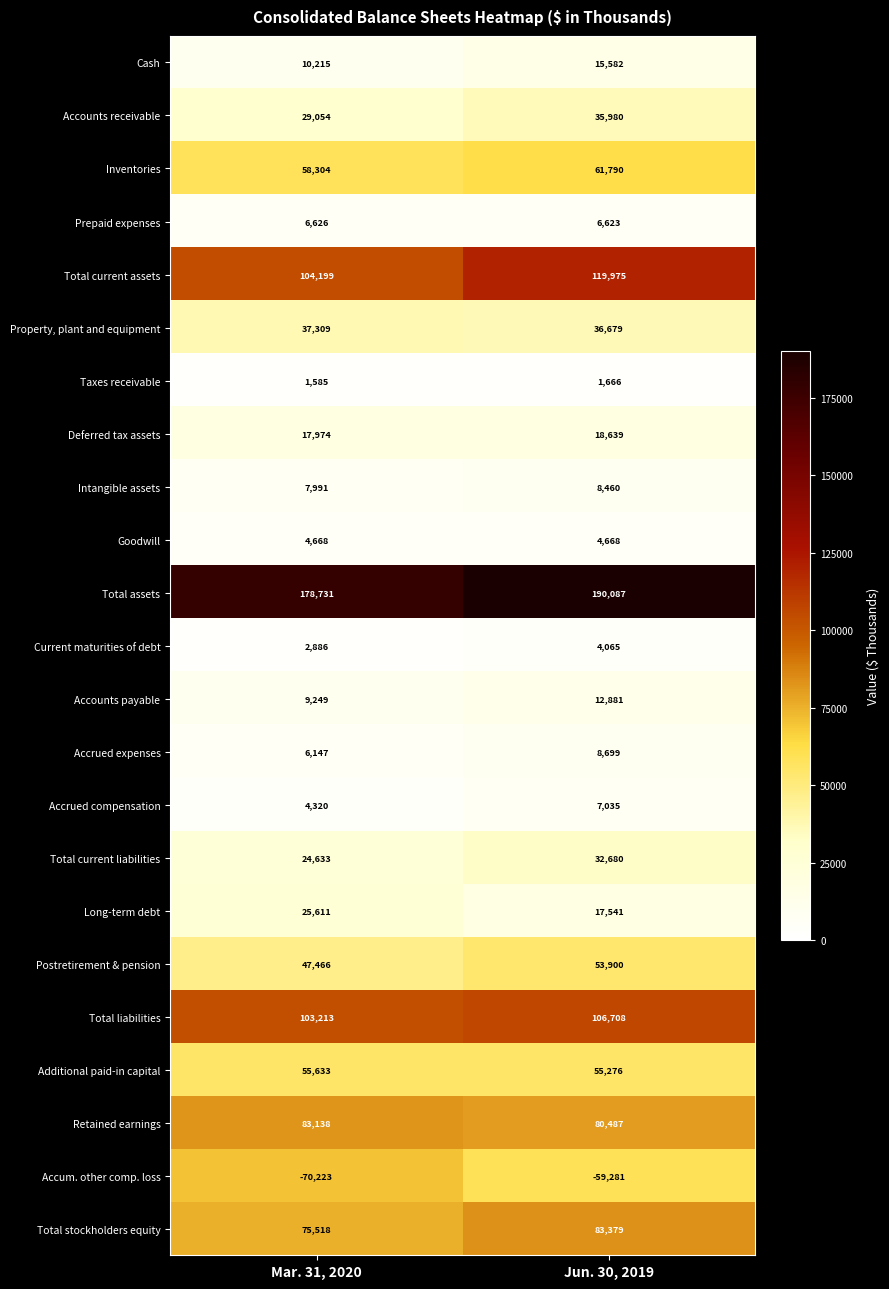

Between Mar. 31, 2020 and Jun. 30, 2019, which series saw the biggest shift?

Total current assets